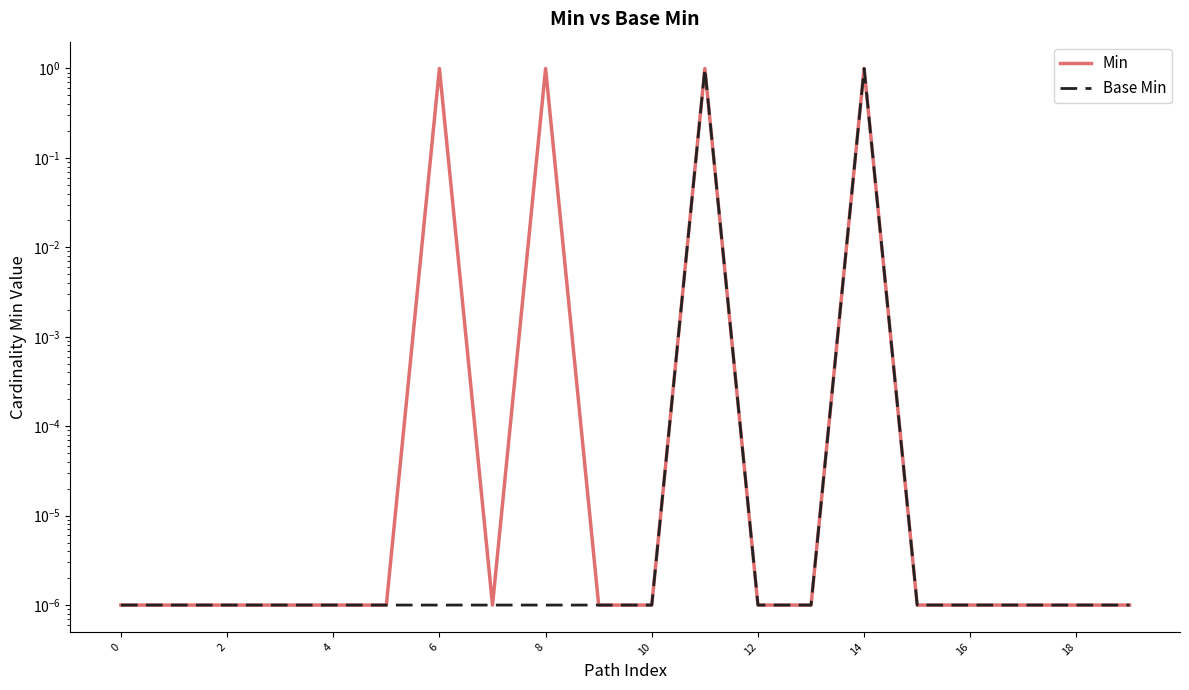

Which series changed the most between 10 and 16?

Min